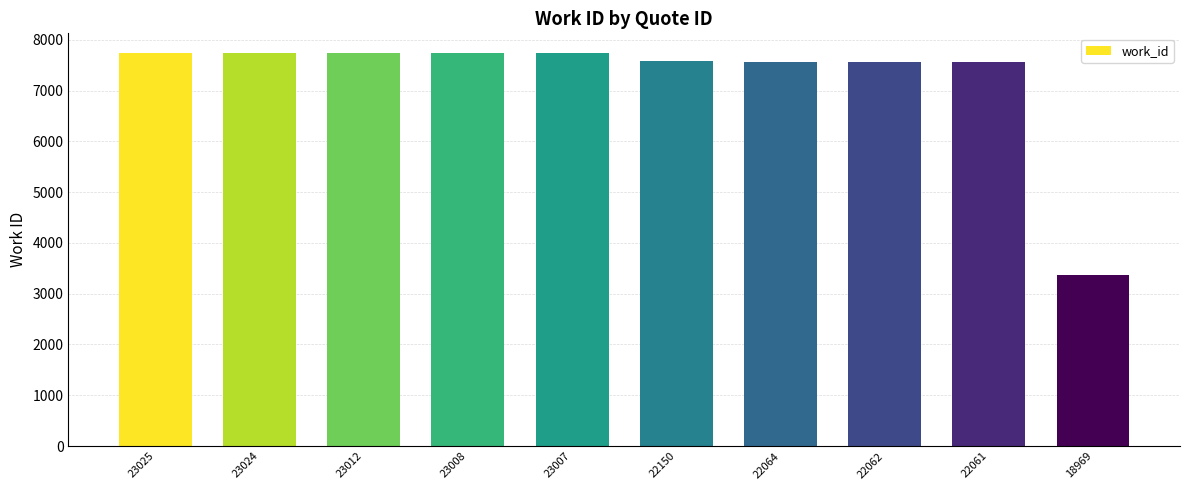

Is it true that the value at 23012 is 5189?

False